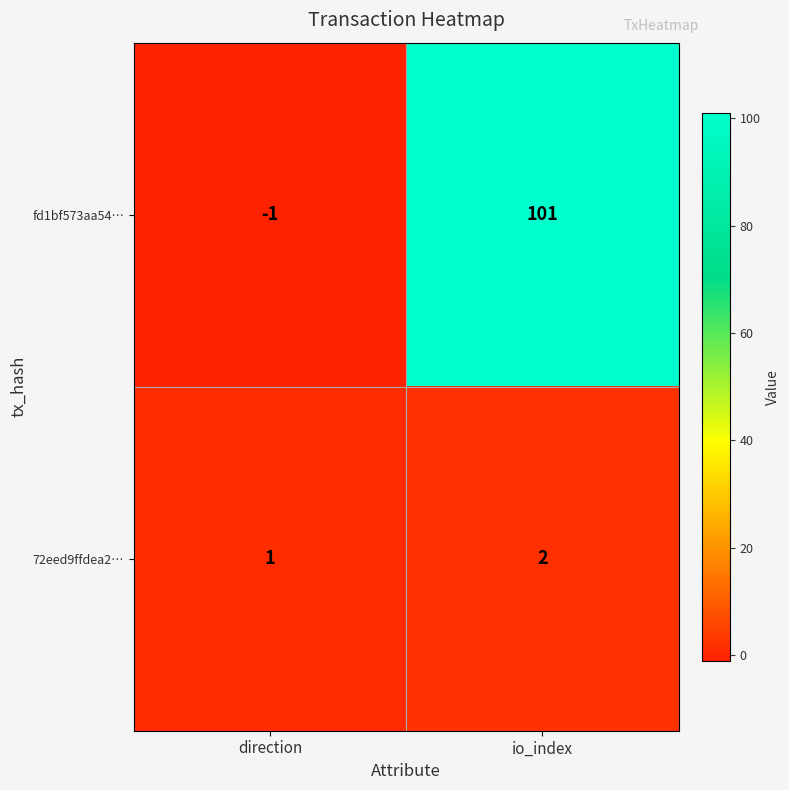

Reading left to right, what are all the values shown in this chart?

fd1bf573aa54…: -1	101
72eed9ffdea2…: 1	2